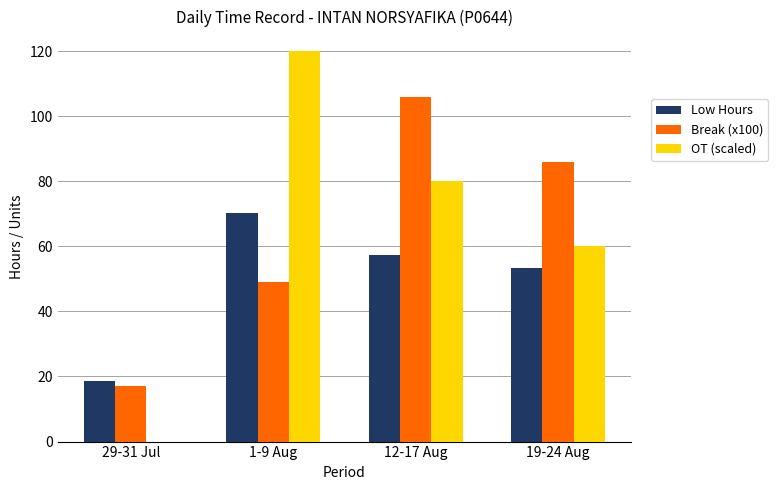

What is the spread (max minus min) of values at 12-17 Aug?

48.7